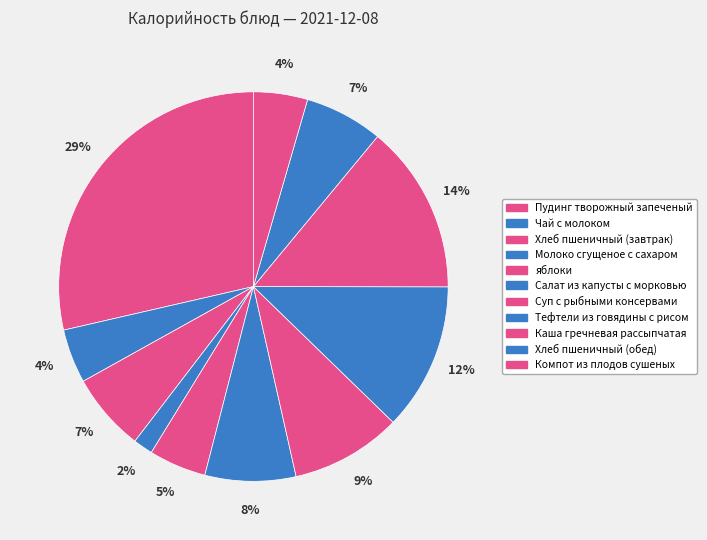

Is there a majority slice in this chart?

No